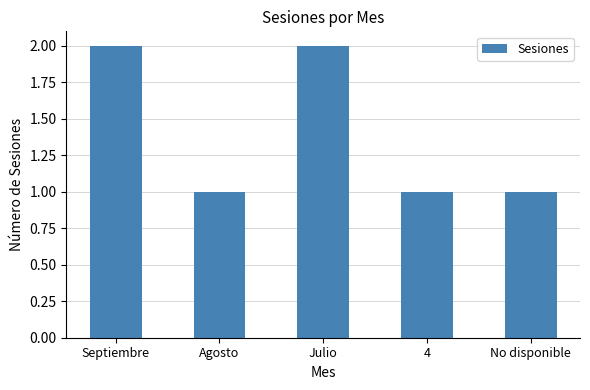

What is the sum of all values?

7